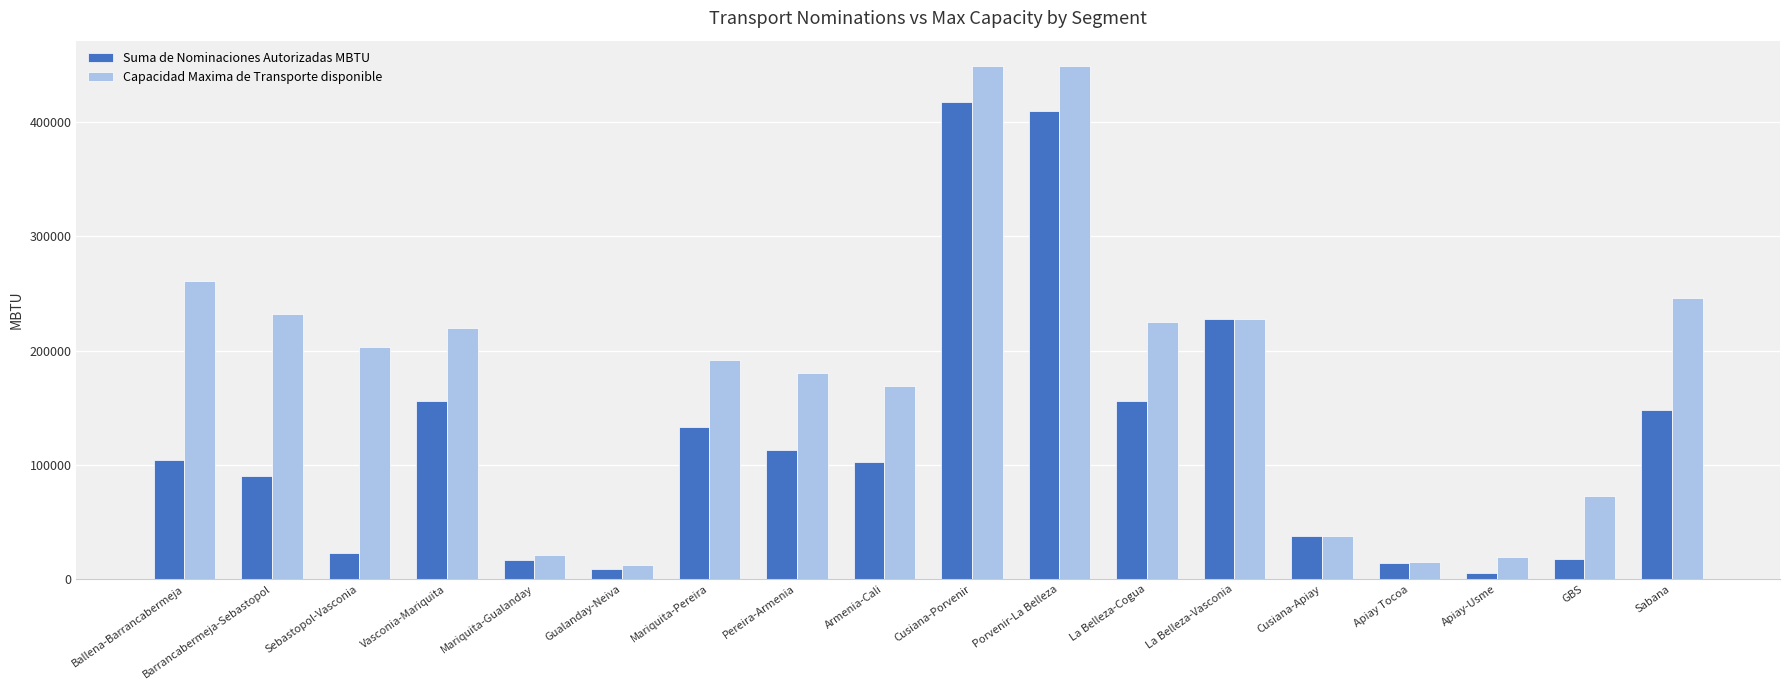

Is it true that Capacidad Maxima de Transporte disponible equals 448914.5 at Porvenir-La Belleza?

True